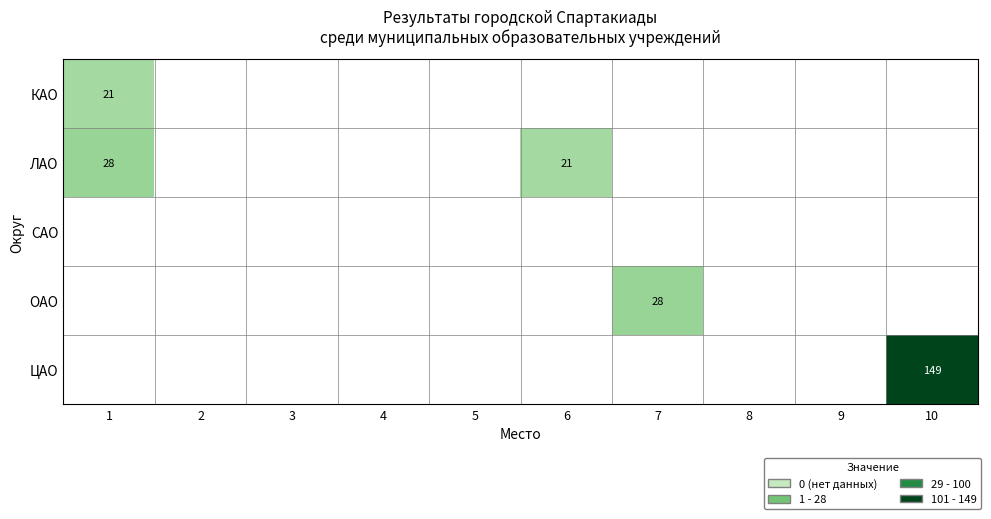

At how many categories does at least one series exceed 56?

1